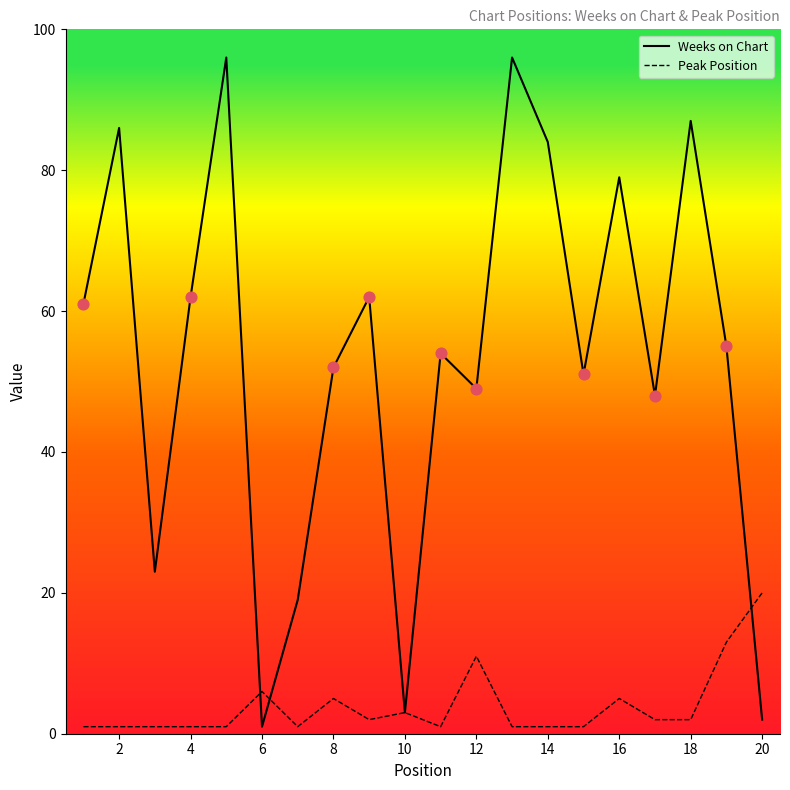

Which series has the largest total across all categories?

Weeks on Chart